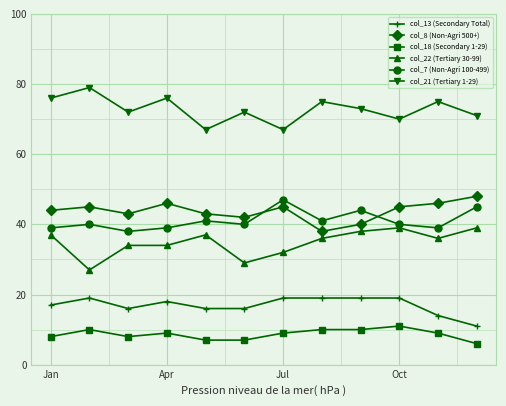

True or false: col_8 (Non-Agri 500+) has more than 0 interior local peaks.

True